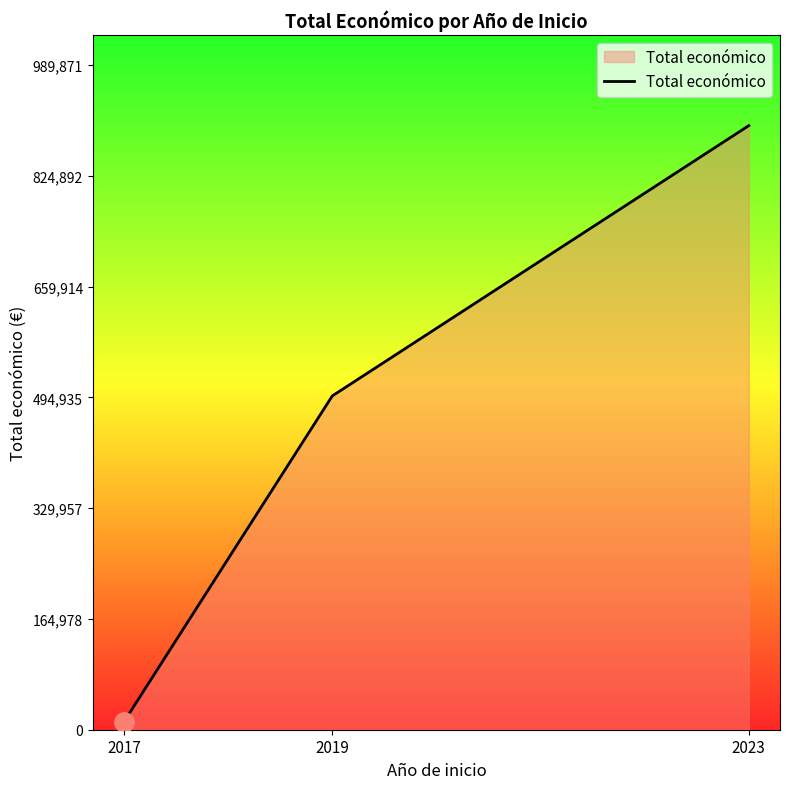

Rank the categories by value from lowest to highest.

2017, 2019, 2023